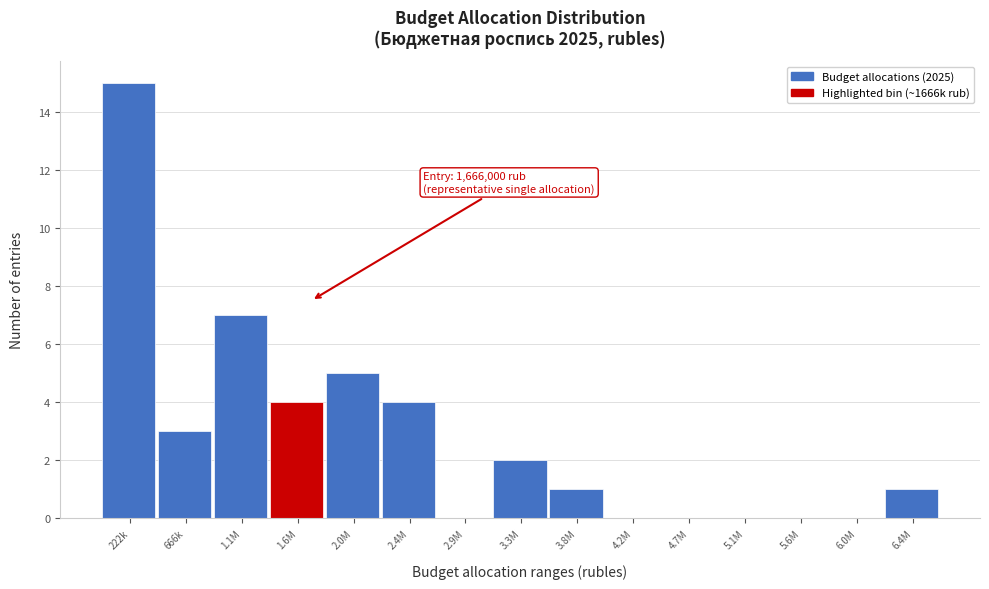

Reading left to right, what are all the values shown in this chart?

222k=15	666k=3	1.1M=7	1.6M=4	2.0M=5	2.4M=4	2.9M=0	3.3M=2	3.8M=1	4.2M=0	4.7M=0	5.1M=0	5.6M=0	6.0M=0	6.4M=1